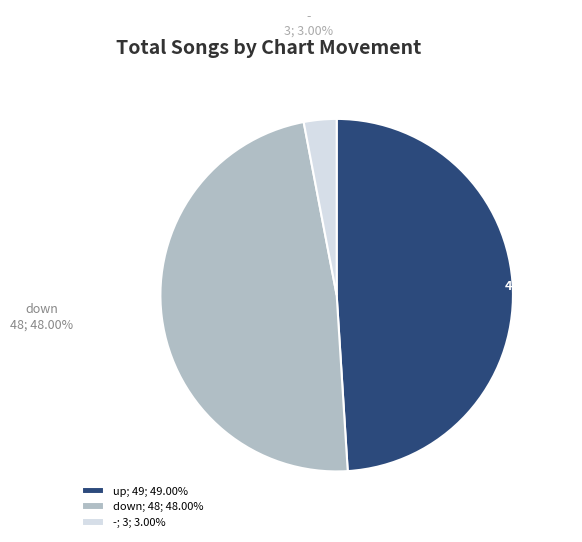

To the nearest percent, what is the difference between the down and up slice percentages?

1%